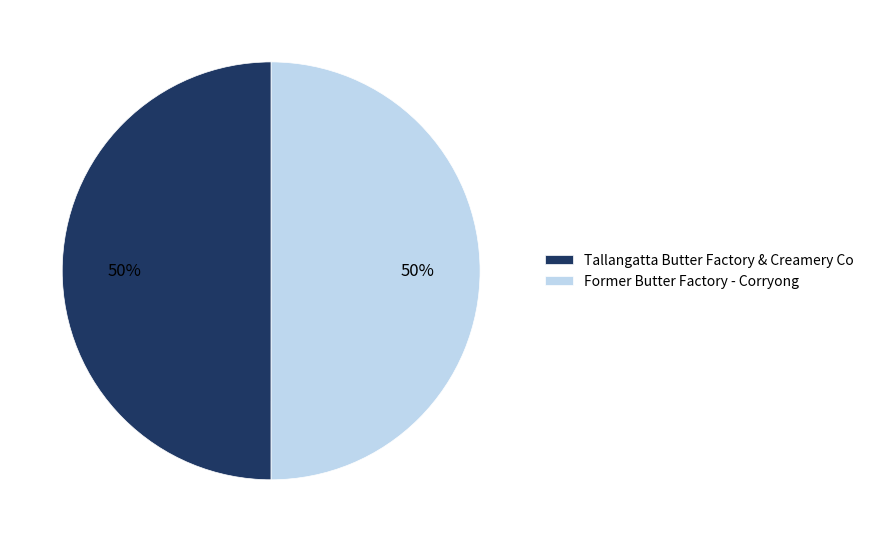

Approximately how many times larger is the value at Former Butter Factory - Corryong compared to Tallangatta Butter Factory & Creamery Co?

1.0